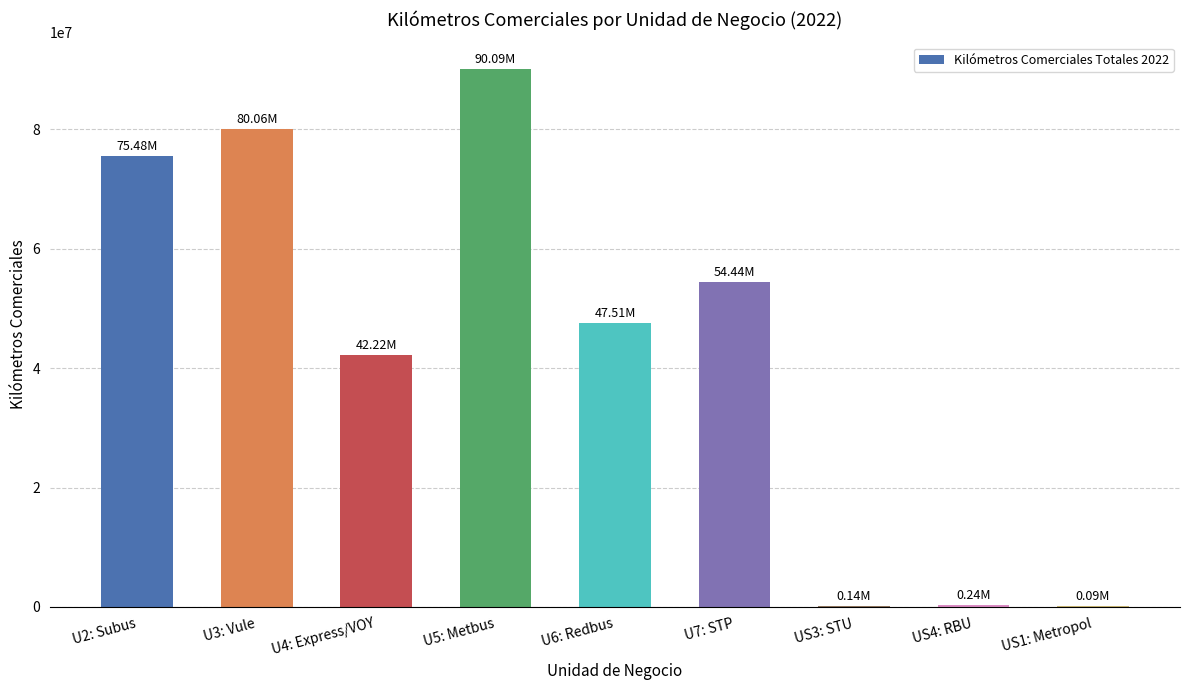

Which has a higher value, U3: Vule or U7: STP?

U3: Vule